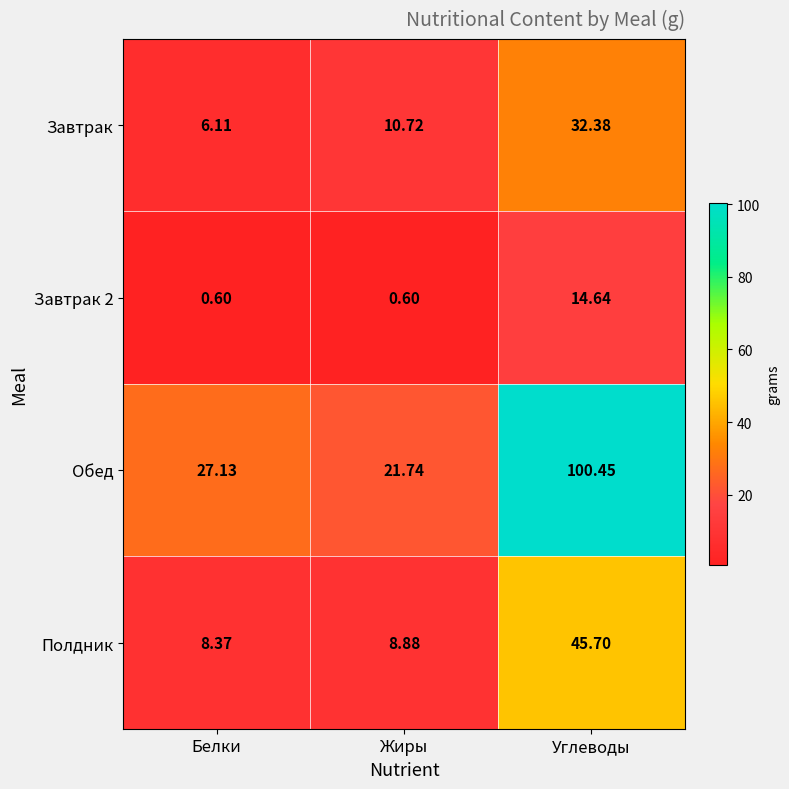

Which series has the widest spread of values?

Обед